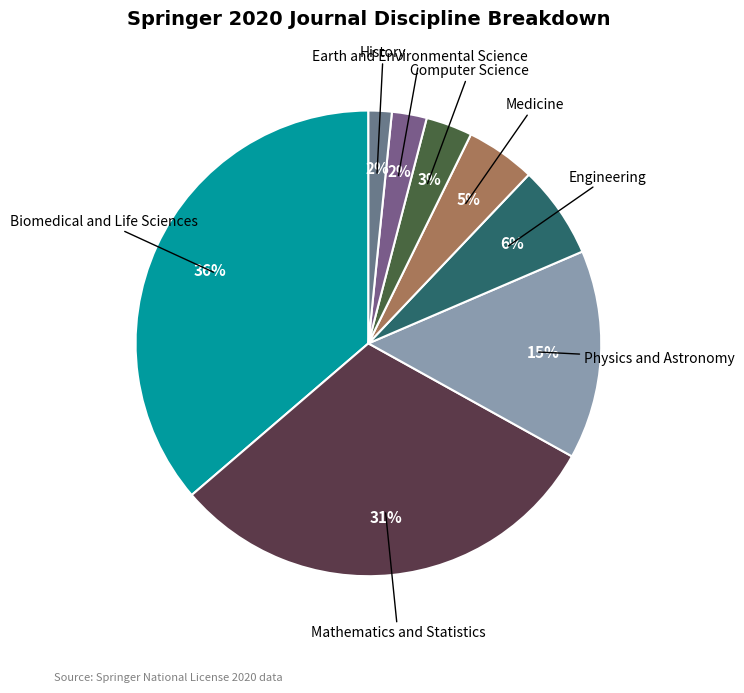

To the nearest percent, what percentage of the pie is Computer Science?

3%